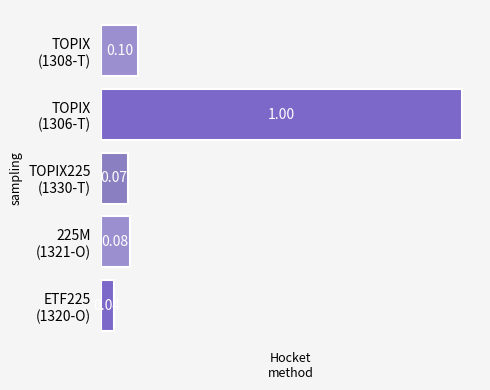

List the labels in order of value, smallest first.

ETF225
(1320-O), TOPIX225
(1330-T), 225M
(1321-O), TOPIX
(1308-T), TOPIX
(1306-T)